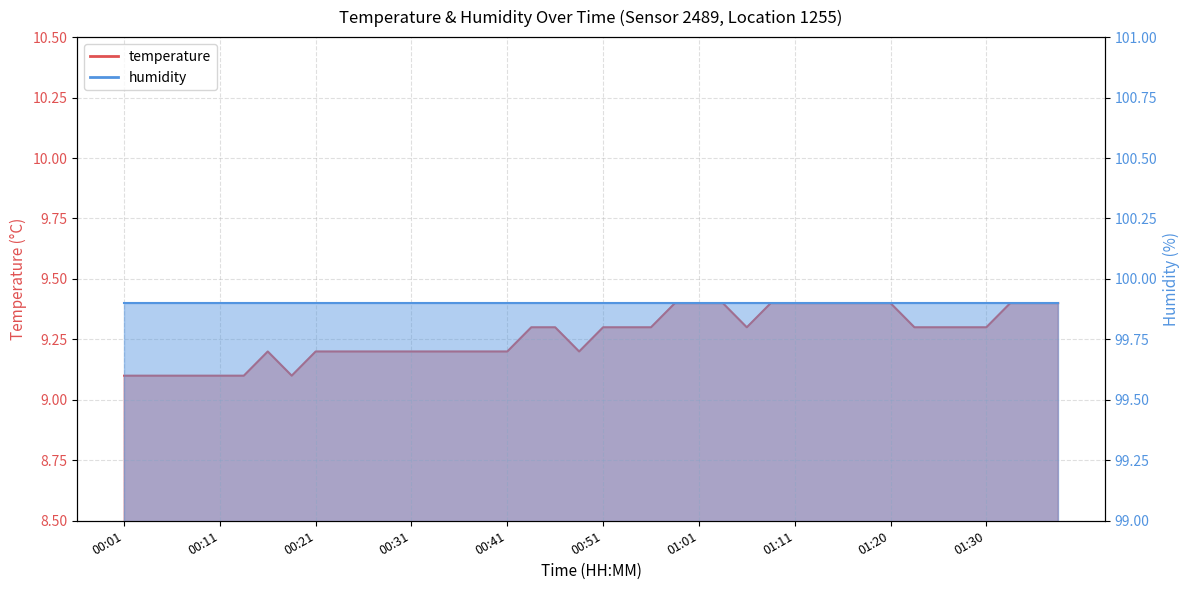

Where is the first local maximum?

00:16